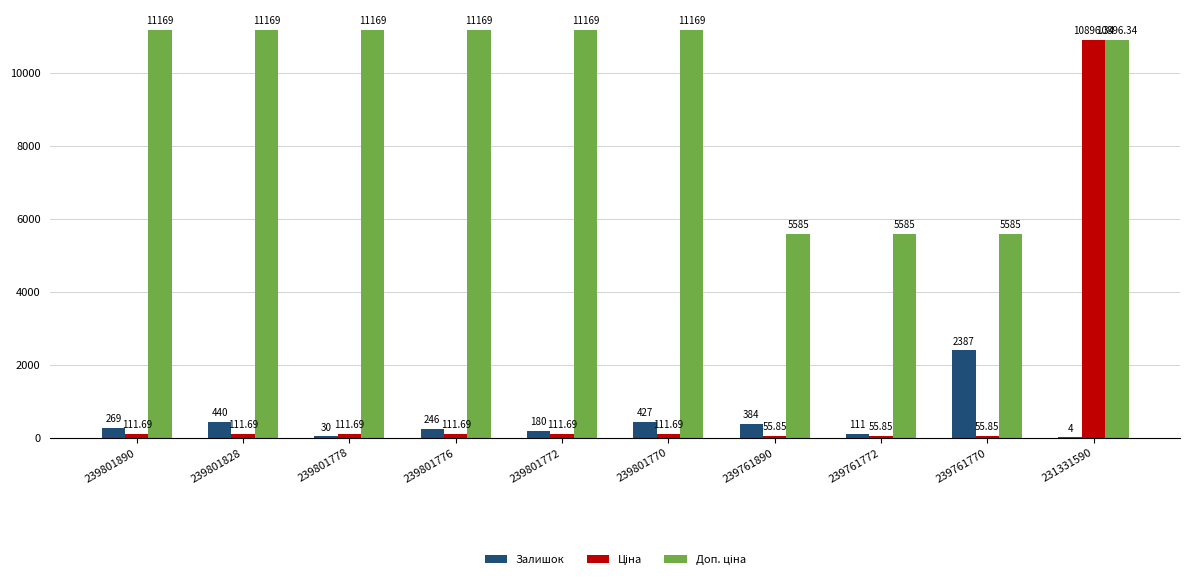

What is the sum of all Залишок values?

4478.0